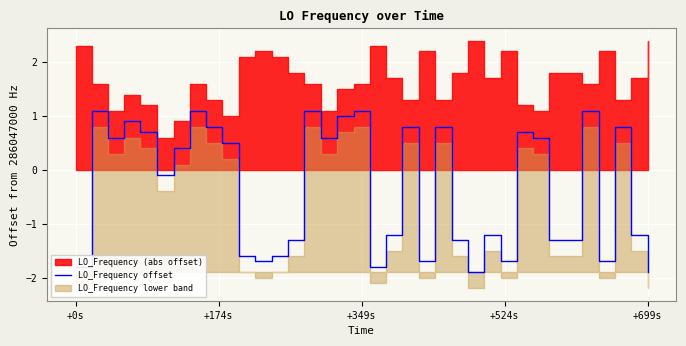

Is it true that the value at 28 is 0.3?

False